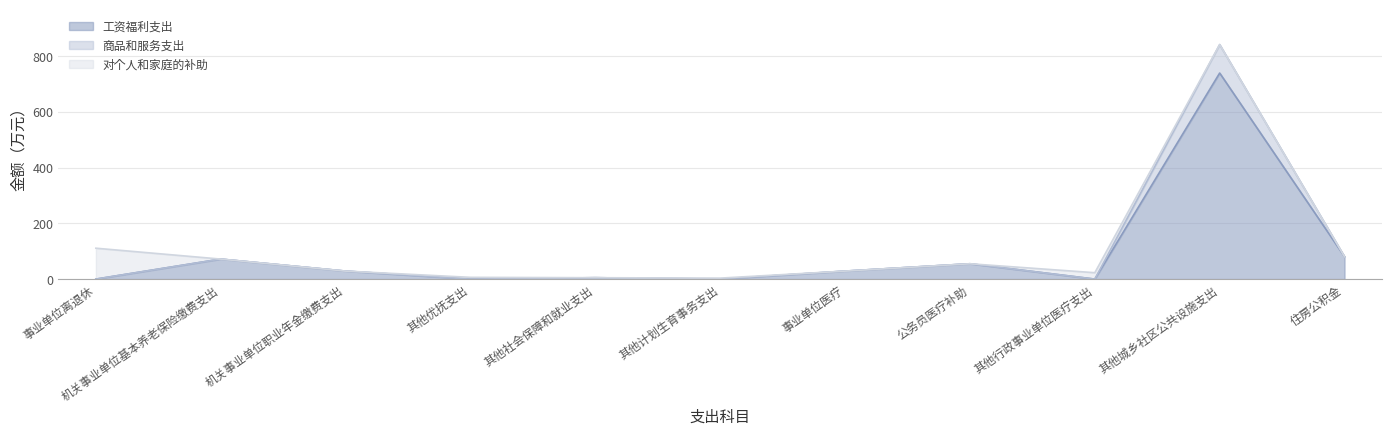

The value of 工资福利支出 at 住房公积金 is 80.5. True or false?

True